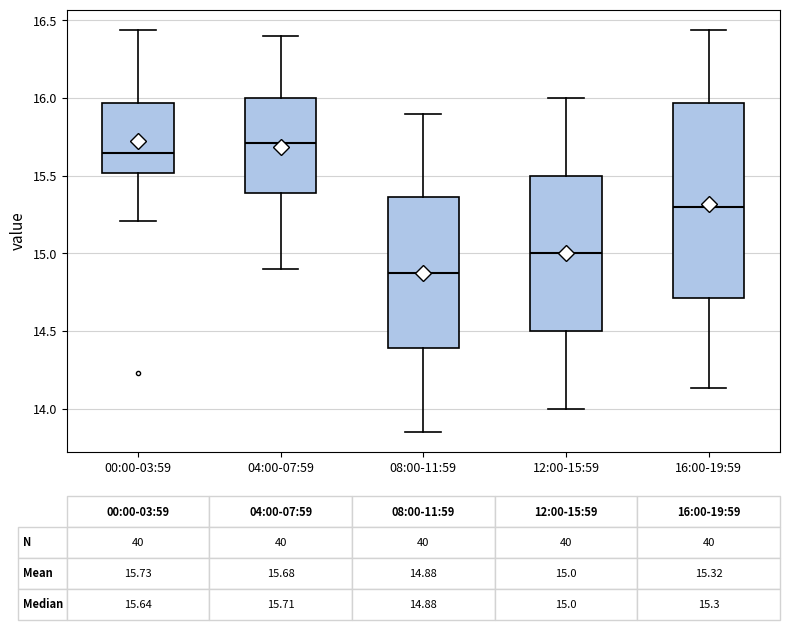

Which box has the lowest median line?

08:00-11:59